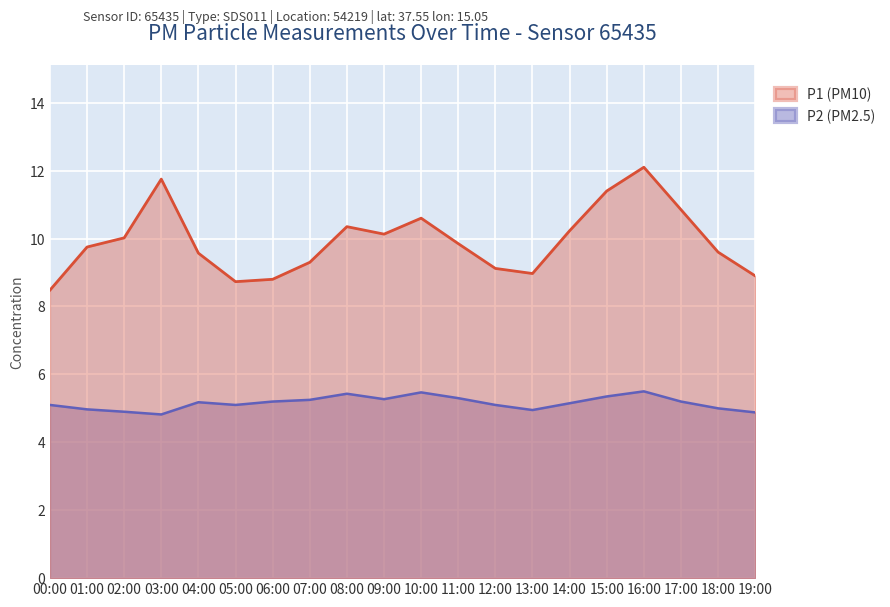

What is the sum of all P1 values?

198.5